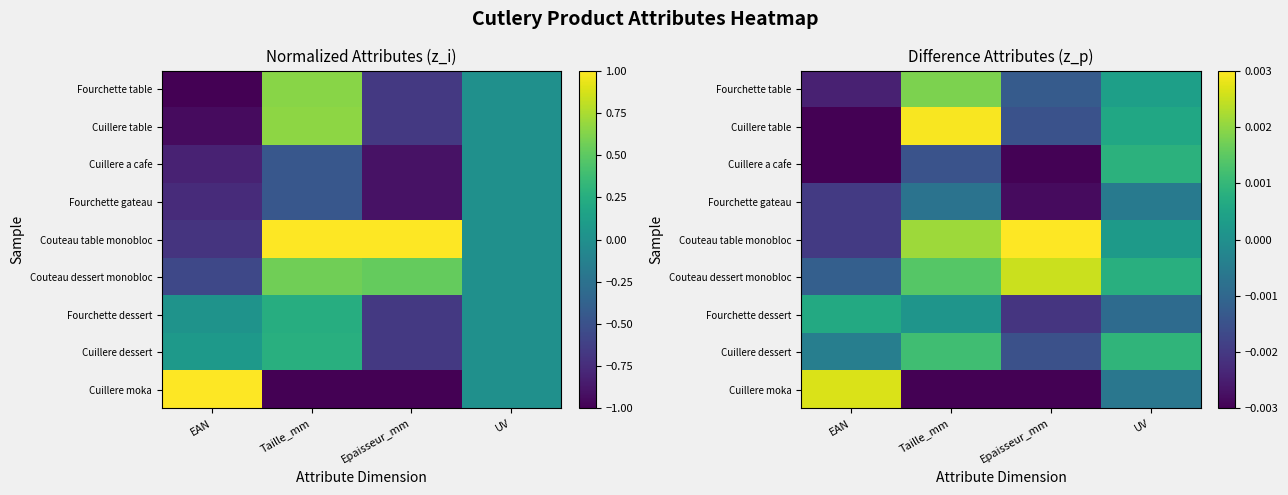

At which category is the sum across all series the highest?

Taille_mm